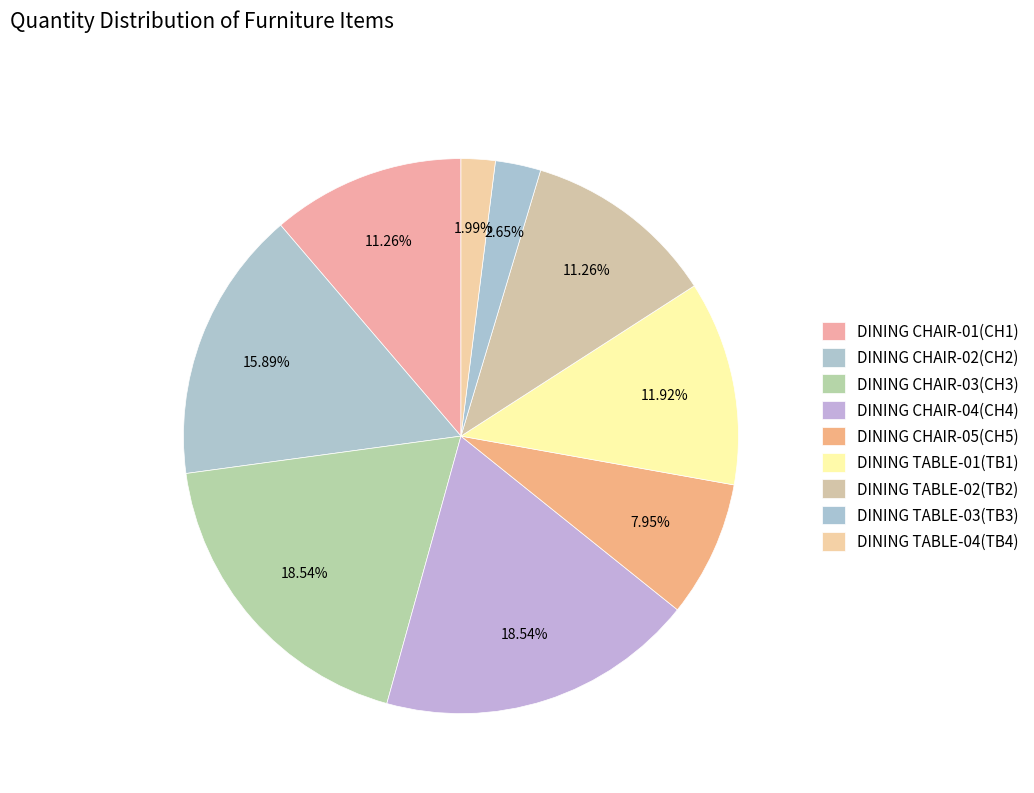

Is it true that DINING TABLE-03(TB3) is 3% of the pie?

True